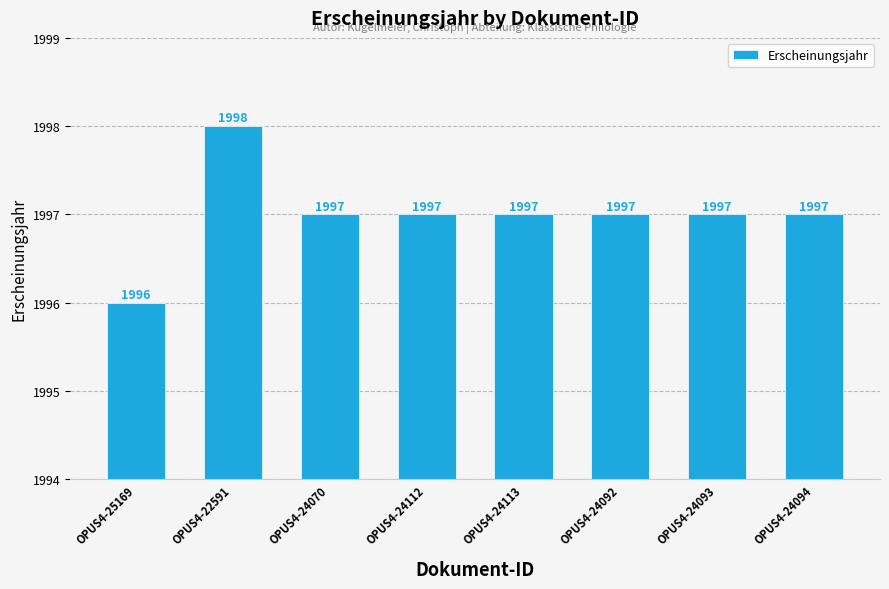

What is the sum of all values?

15976